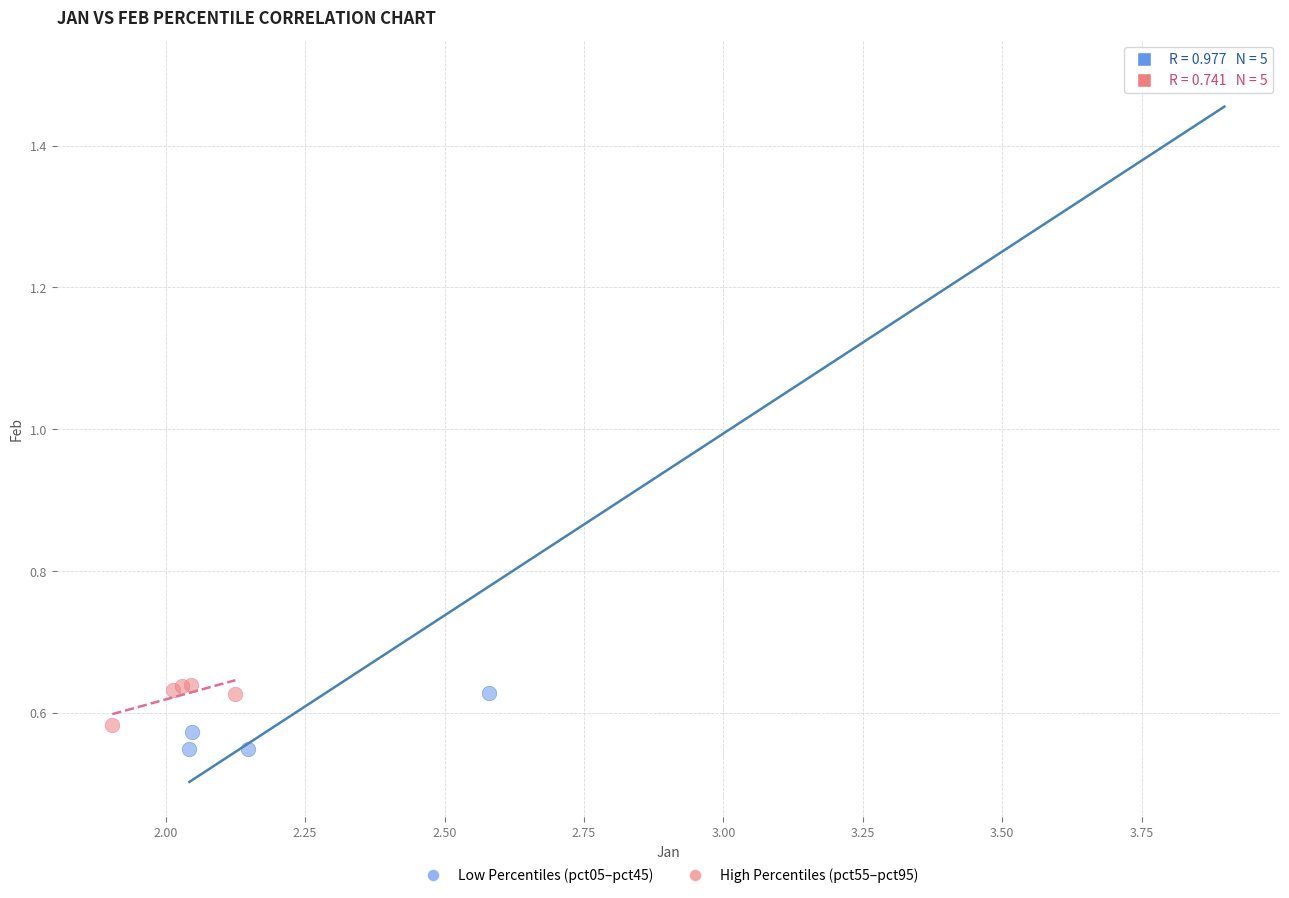

Which series contains the highest Y value?

Low Percentiles (pct05–pct45)